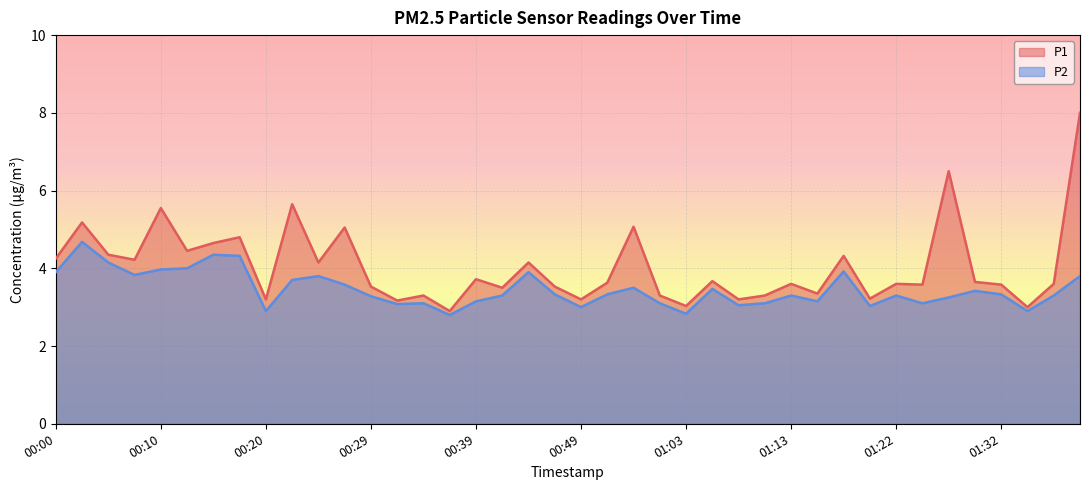

Reading left to right, list all the values displayed in this chart.

P1: 00:00=4.2	00:02=5.2	00:05=4.3	00:07=4.2	00:10=5.5	00:12=4.5	00:15=4.7	00:17=4.8	00:20=3.2	00:22=5.7	00:24=4.2	00:27=5.0	00:29=3.5	00:32=3.2	00:34=3.3	00:37=2.9	00:39=3.7	00:41=3.5	00:44=4.2	00:46=3.5	00:49=3.2	00:52=3.6	00:57=5.1	01:00=3.3	01:03=3.0	01:05=3.7	01:08=3.2	01:10=3.3	01:13=3.6	01:15=3.4	01:18=4.3	01:20=3.2	01:22=3.6	01:25=3.6	01:27=6.5	01:30=3.6	01:32=3.6	01:35=3.0	01:37=3.6	01:40=8.0
P2: 00:00=3.9	00:02=4.7	00:05=4.2	00:07=3.8	00:10=4.0	00:12=4.0	00:15=4.3	00:17=4.3	00:20=2.9	00:22=3.7	00:24=3.8	00:27=3.6	00:29=3.3	00:32=3.1	00:34=3.1	00:37=2.8	00:39=3.1	00:41=3.3	00:44=3.9	00:46=3.3	00:49=3.0	00:52=3.3	00:57=3.5	01:00=3.1	01:03=2.8	01:05=3.5	01:08=3.0	01:10=3.1	01:13=3.3	01:15=3.1	01:18=3.9	01:20=3.0	01:22=3.3	01:25=3.1	01:27=3.2	01:30=3.4	01:32=3.3	01:35=2.9	01:37=3.3	01:40=3.8